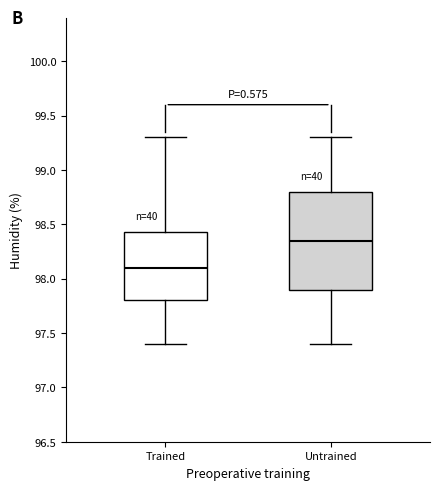

Comparing the boxes themselves (not the whiskers), which one is the tallest?

Untrained